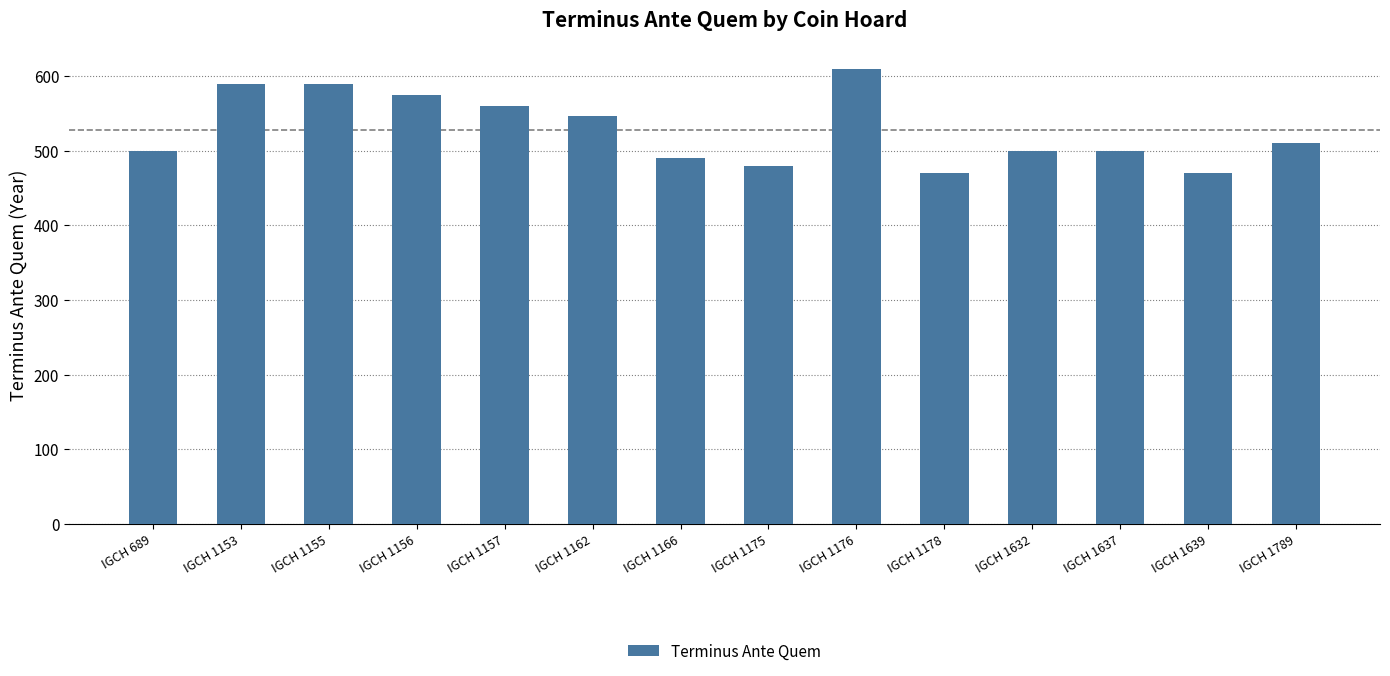

Read the value at IGCH 1156.

575